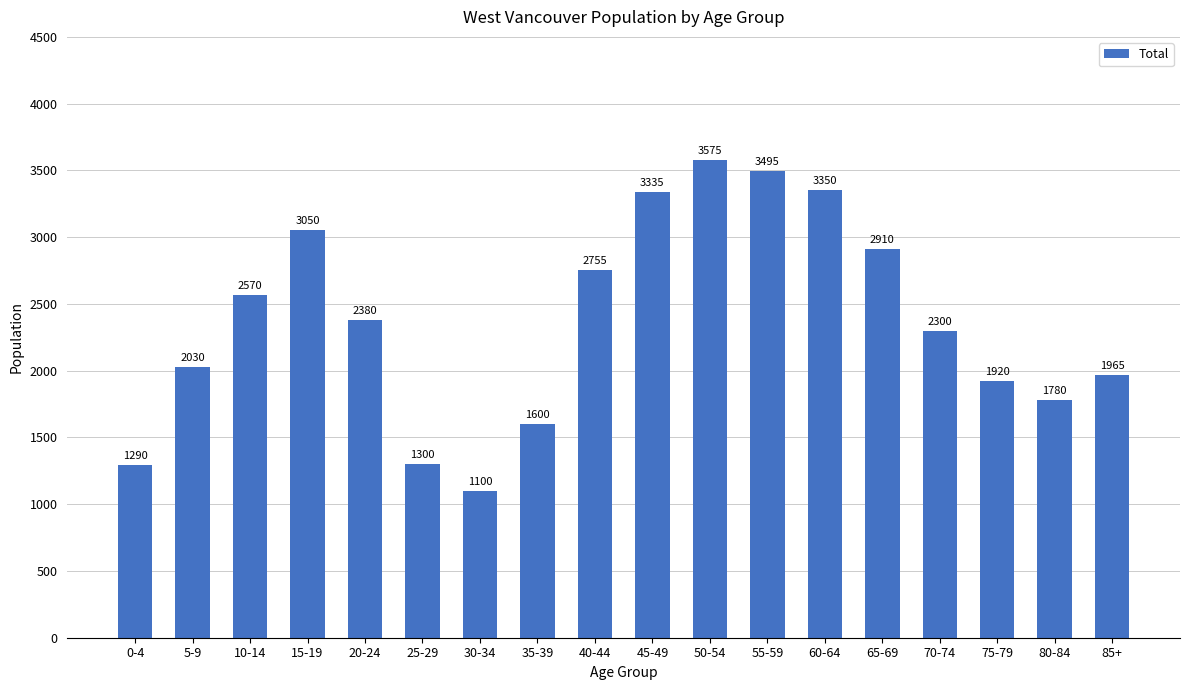

Which category has the lowest value across all series?

30-34